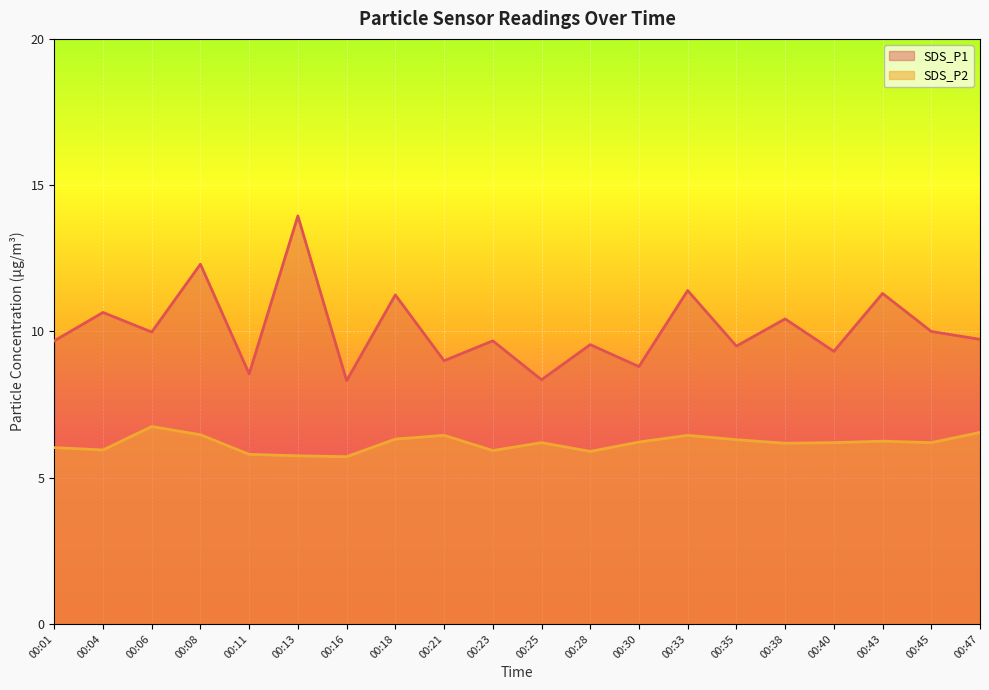

How many lines are shown in the chart?

2